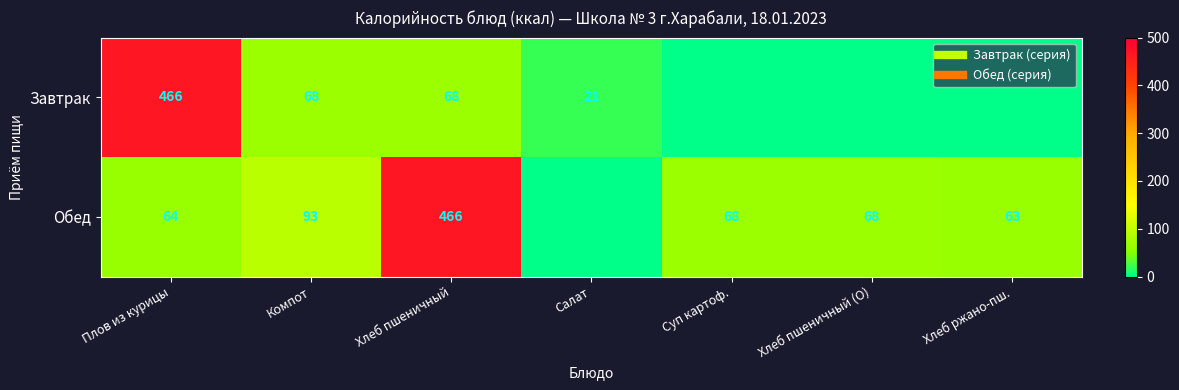

Is it true that Обед equals 122 at Хлеб пшеничный?

False